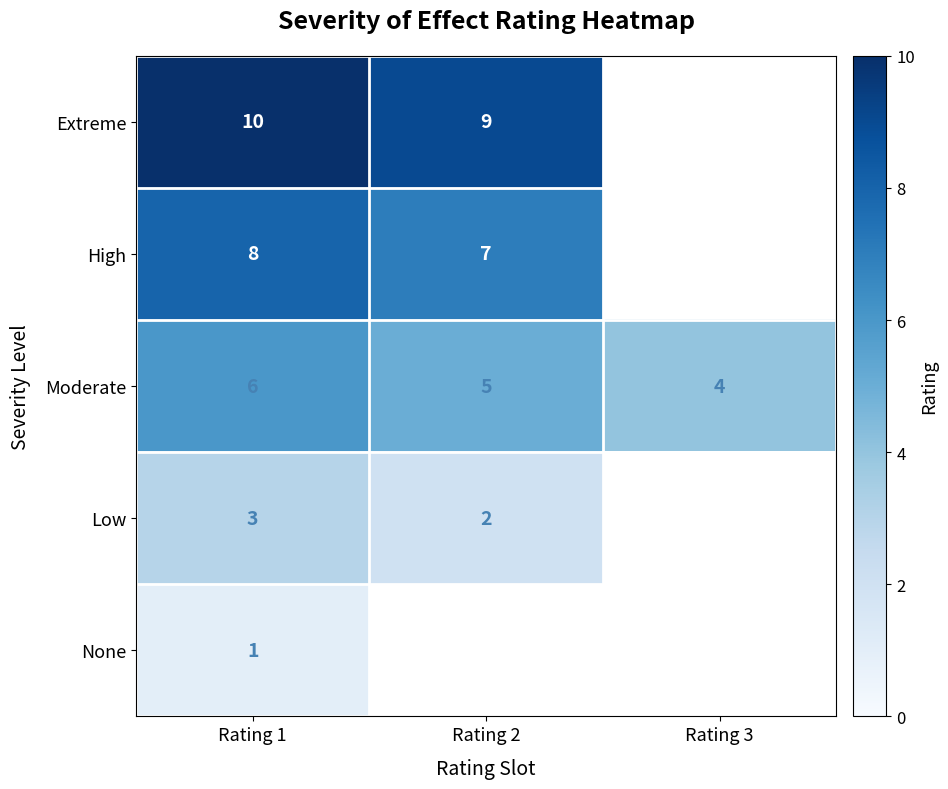

The Extreme series shows 13 at Rating 2. True or false?

False